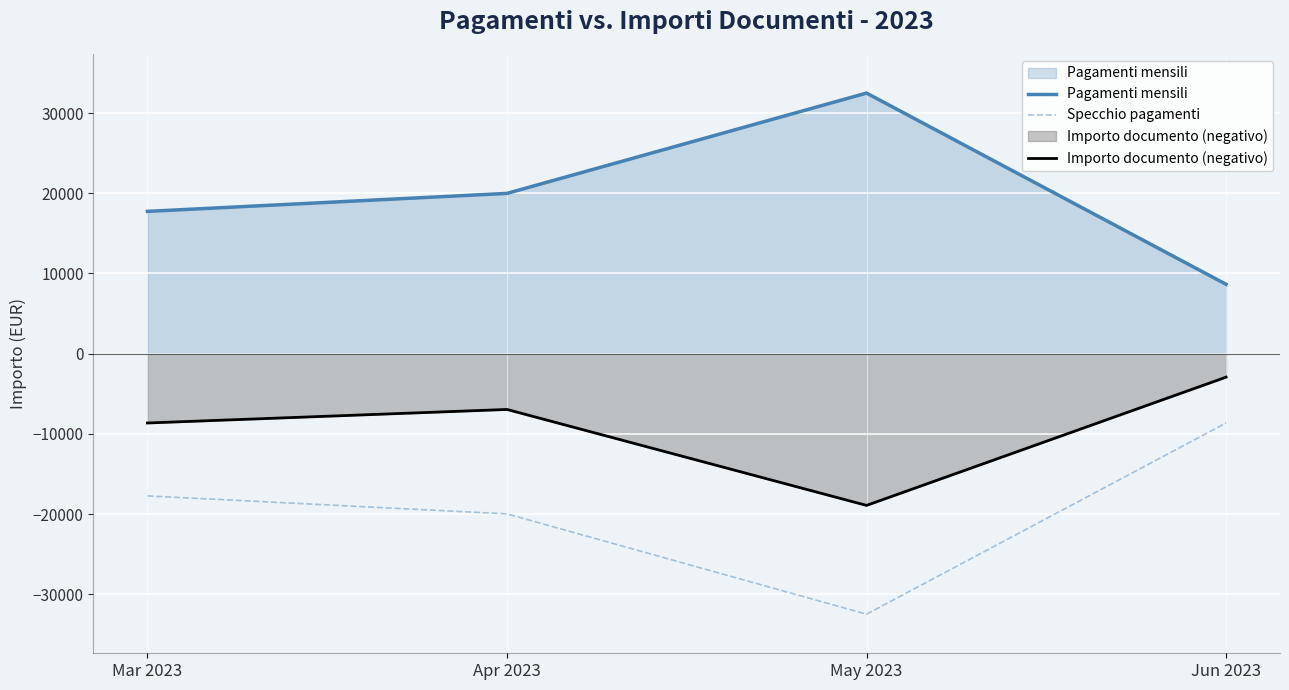

What position from the right is Jun 2023?

1